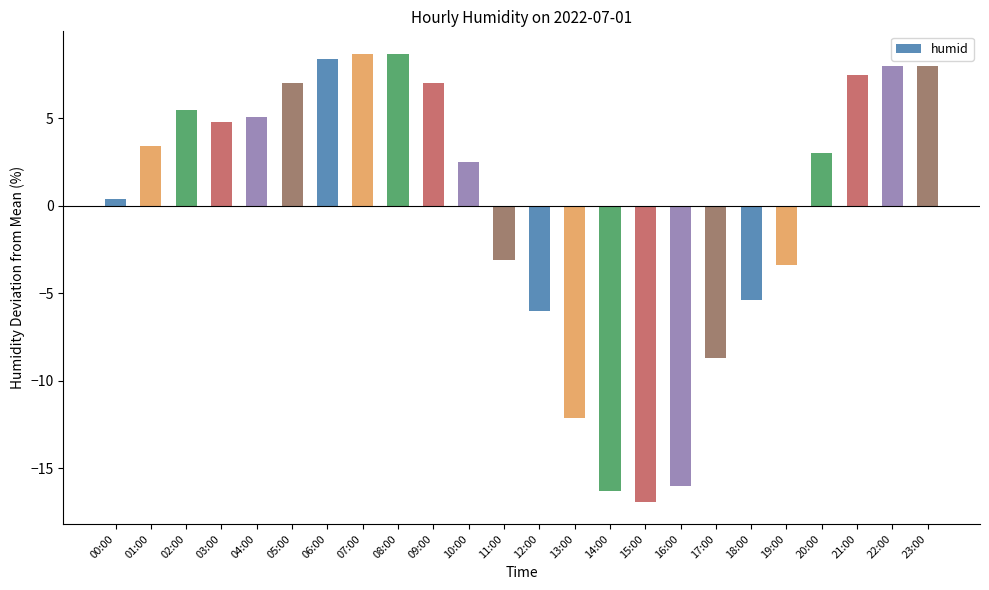

What is the difference between the values at 11:00 and 13:00?

9.0